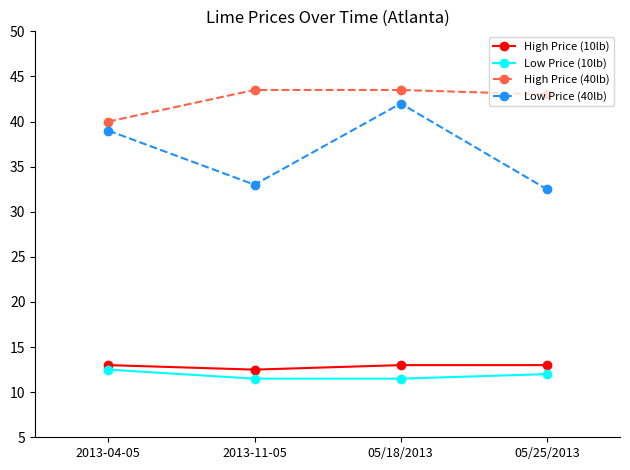

True or false: High Price (40lb) has more than 1 interior local peaks.

False